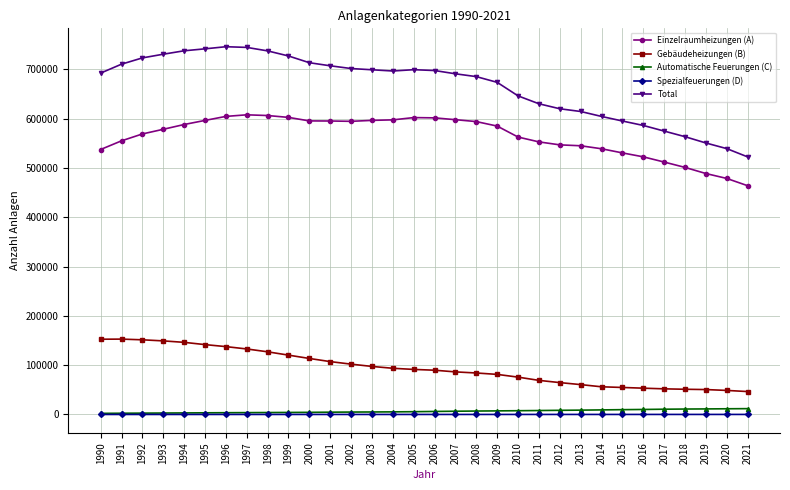

True or false: Total has more than 1 points higher than both neighbors.

True